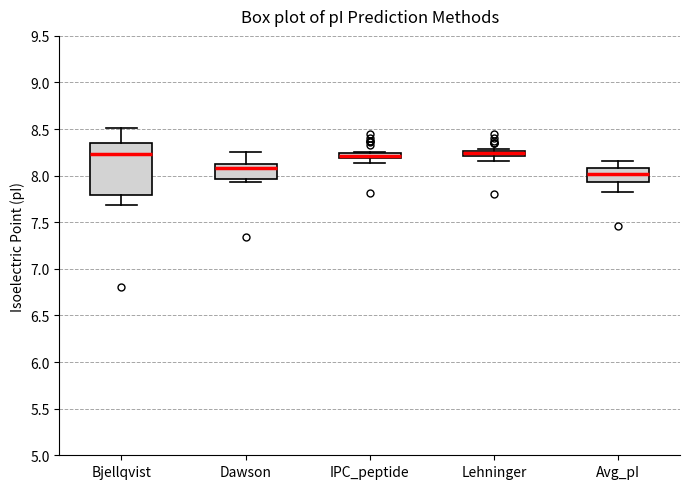

Which box has the lowest median line?

Avg_pI